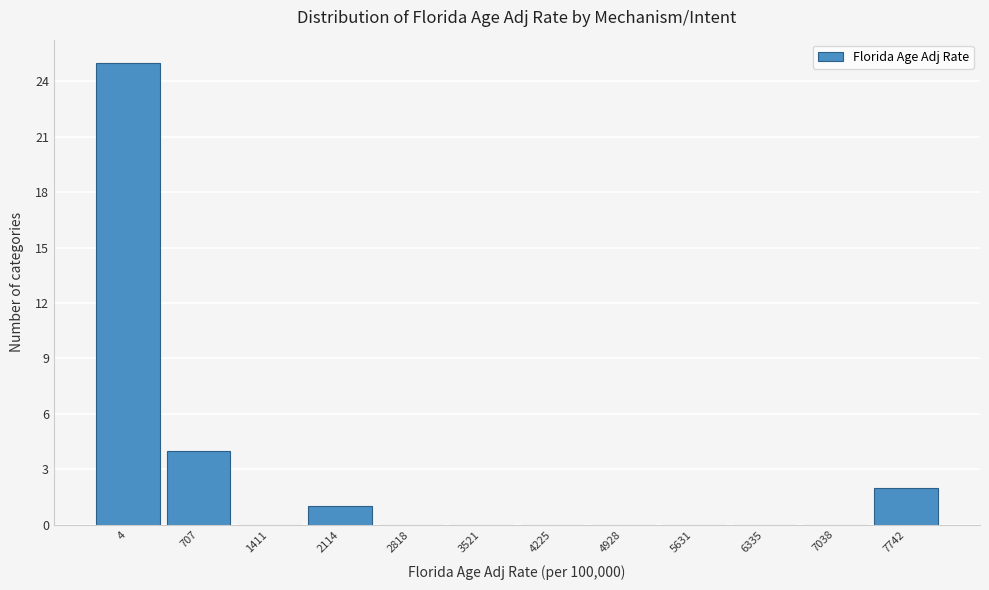

Reading right to left, extract all data points from this chart.

7742=2	7038=0	6335=0	5631=0	4928=0	4225=0	3521=0	2818=0	2114=1	1411=0	707=4	4=25